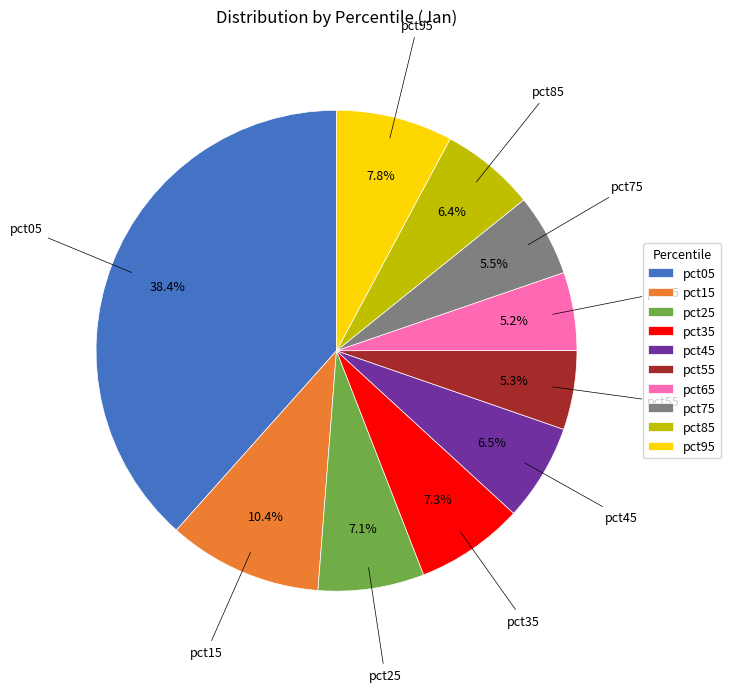

To the nearest percent, what is the difference between the largest and smallest slice percentages?

33%